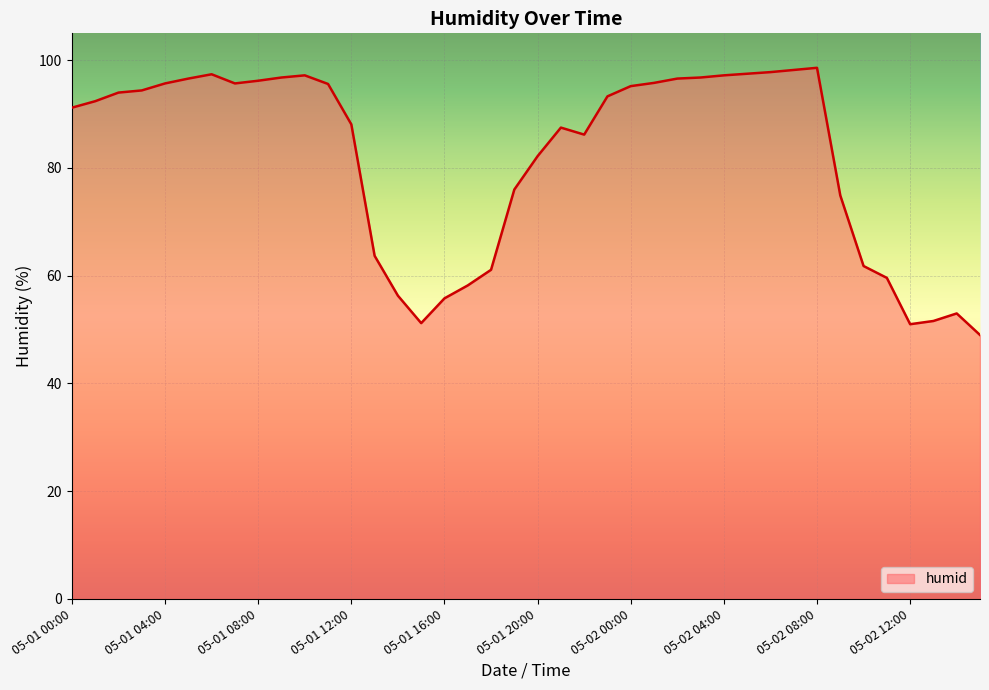

What is the smallest value displayed?

49.0